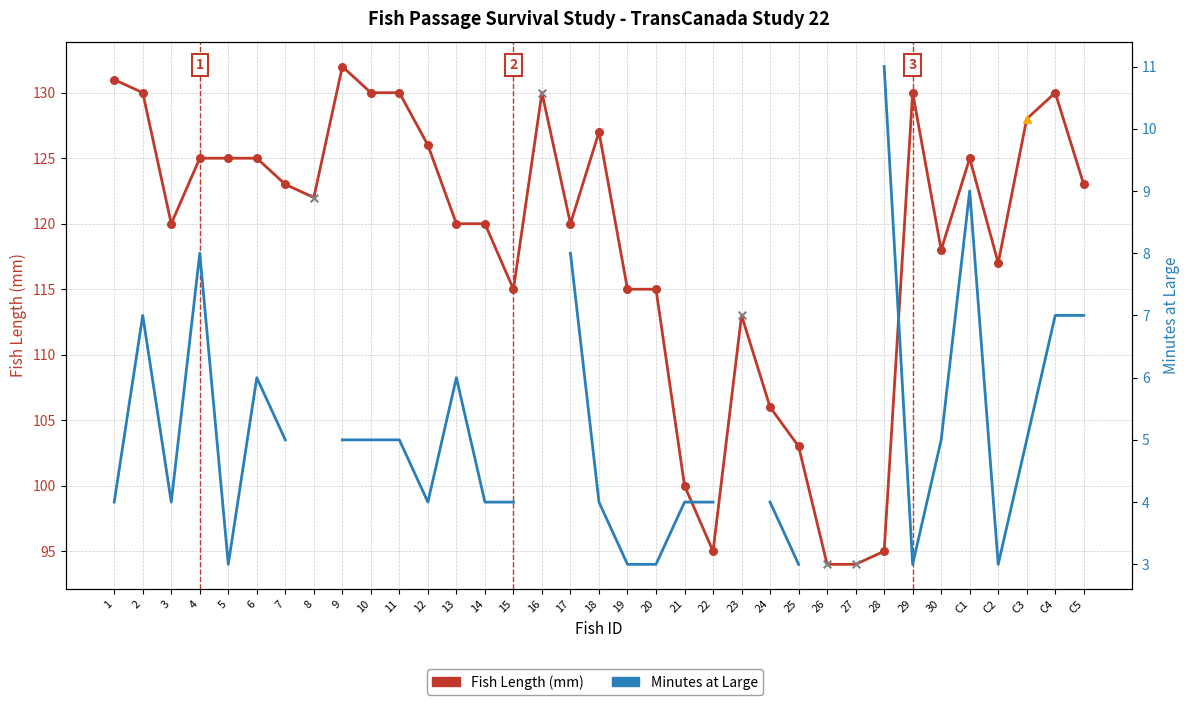

Which series reaches the maximum Y coordinate?

Fish Length (mm)